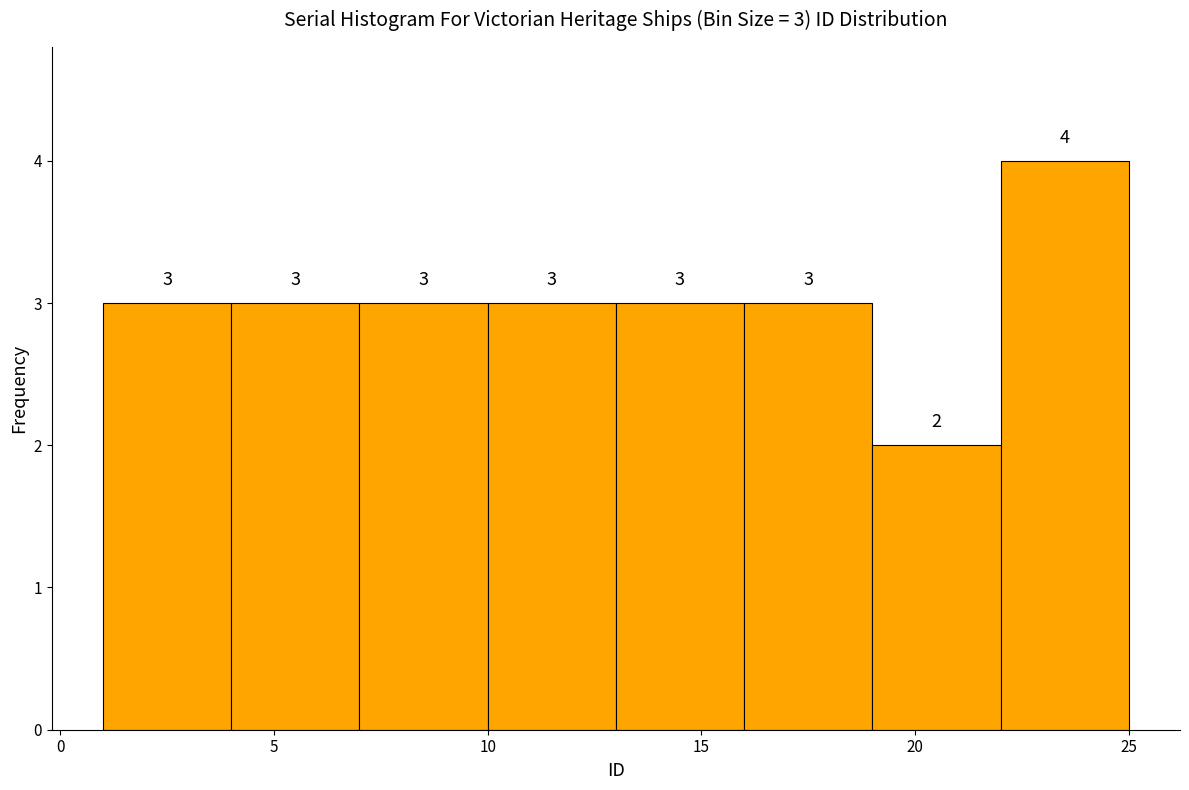

Which range on the x-axis has the tallest bar?

22 to 25